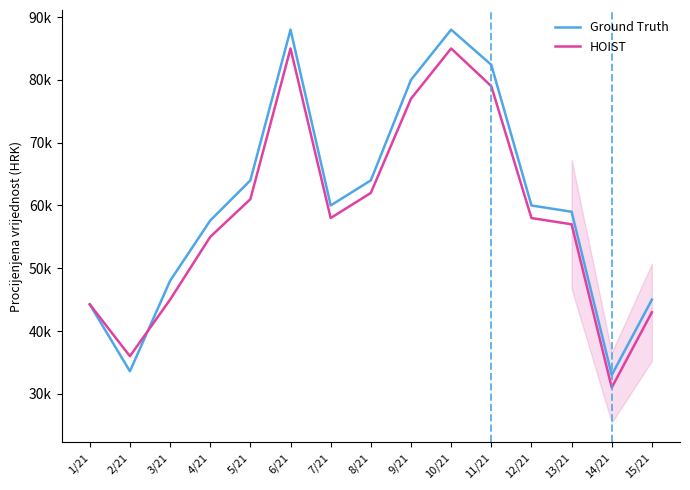

The HOIST series shows 11250.4 at 15/21. True or false?

False